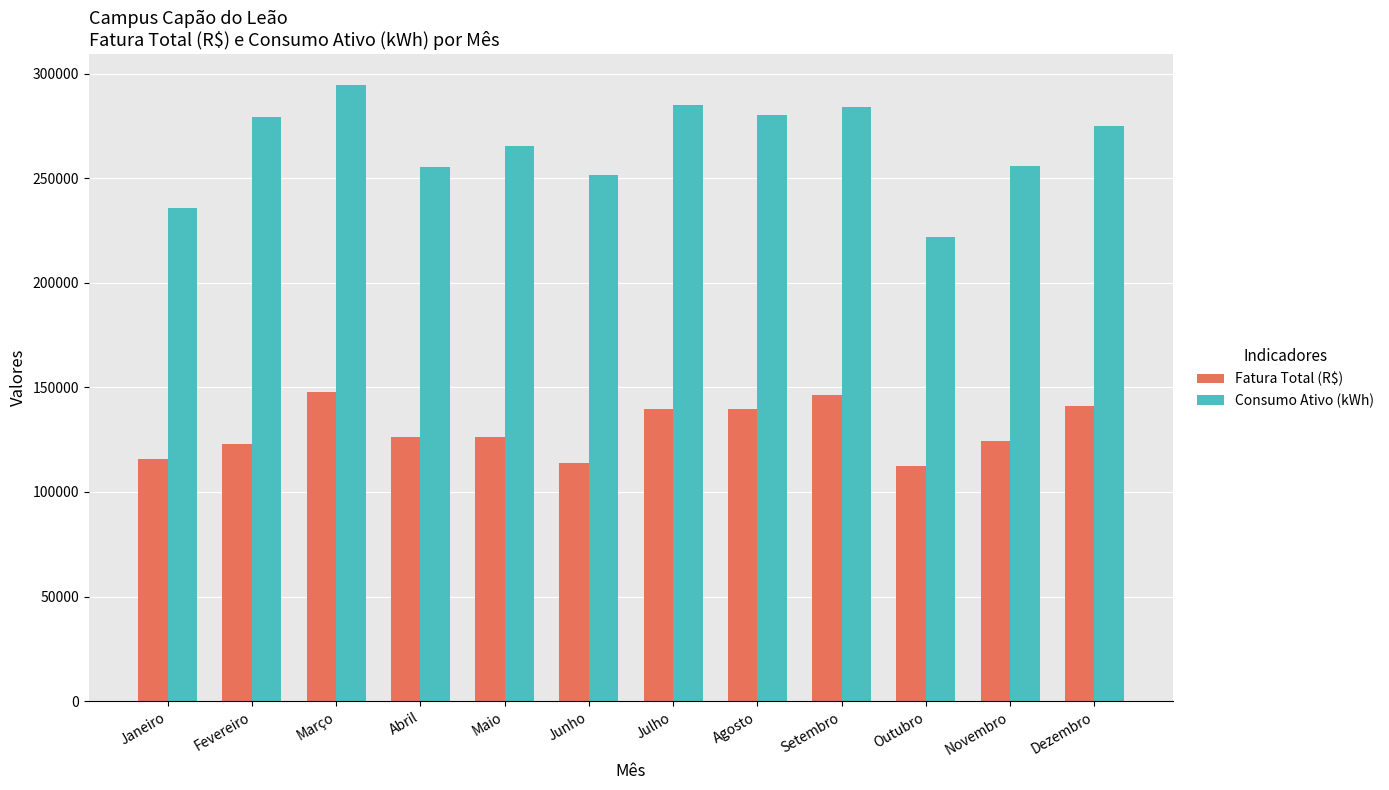

The Consumo Ativo (kWh) series shows 376807.6 at Outubro. True or false?

False